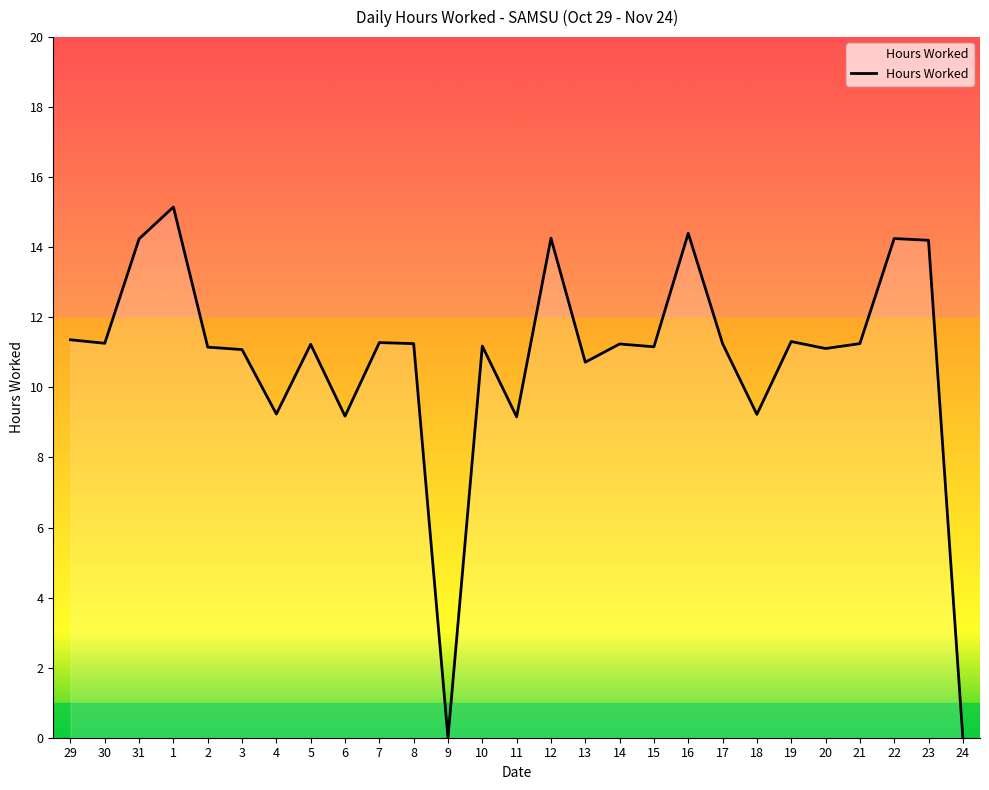

How many lines are shown in the chart?

1